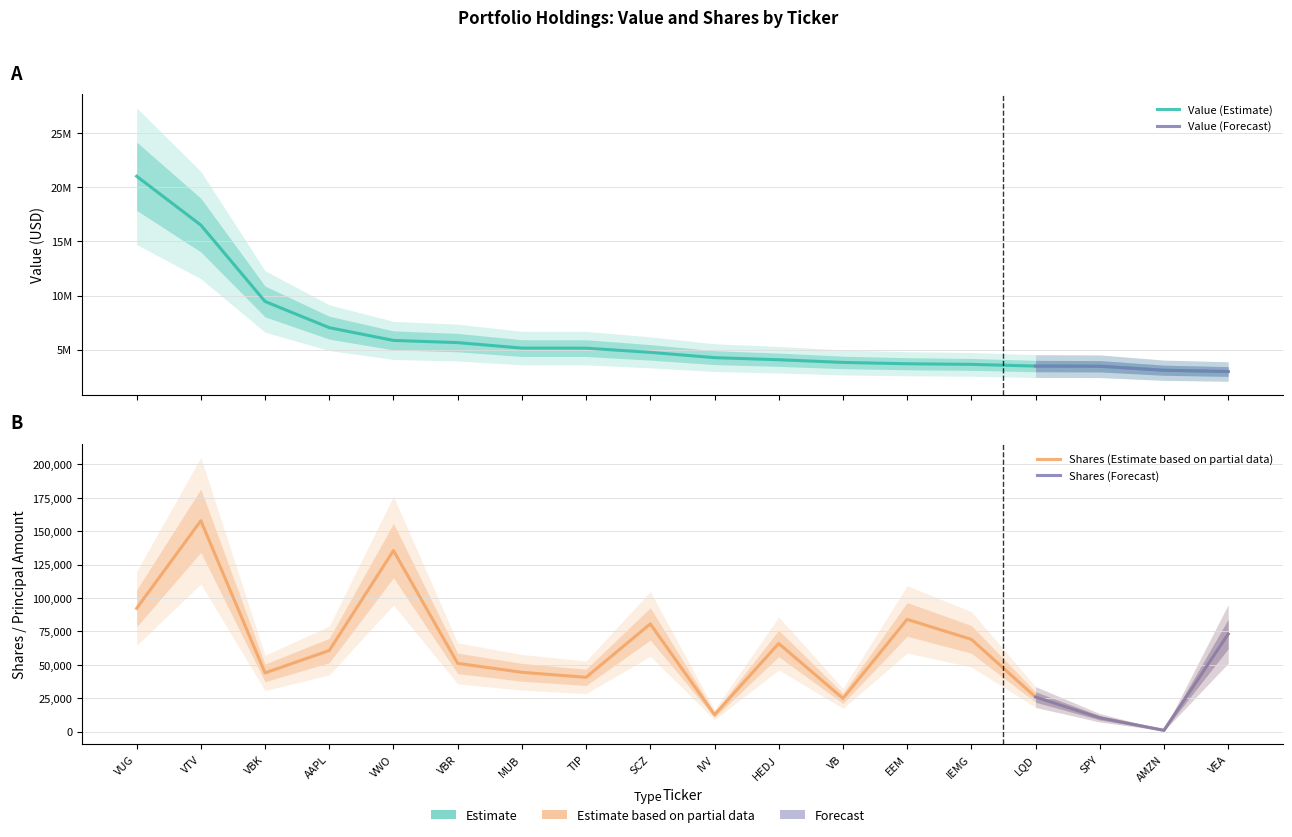

Which series has the largest range (max minus min)?

Value